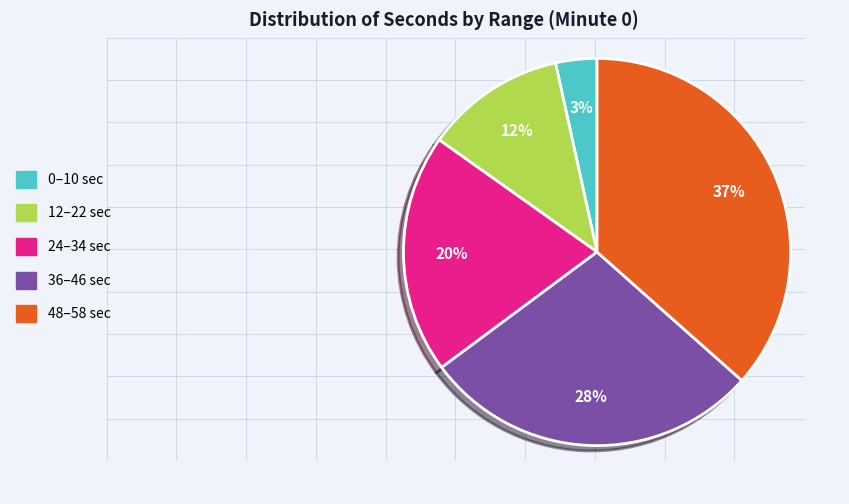

Which slice is the largest?

48–58 sec